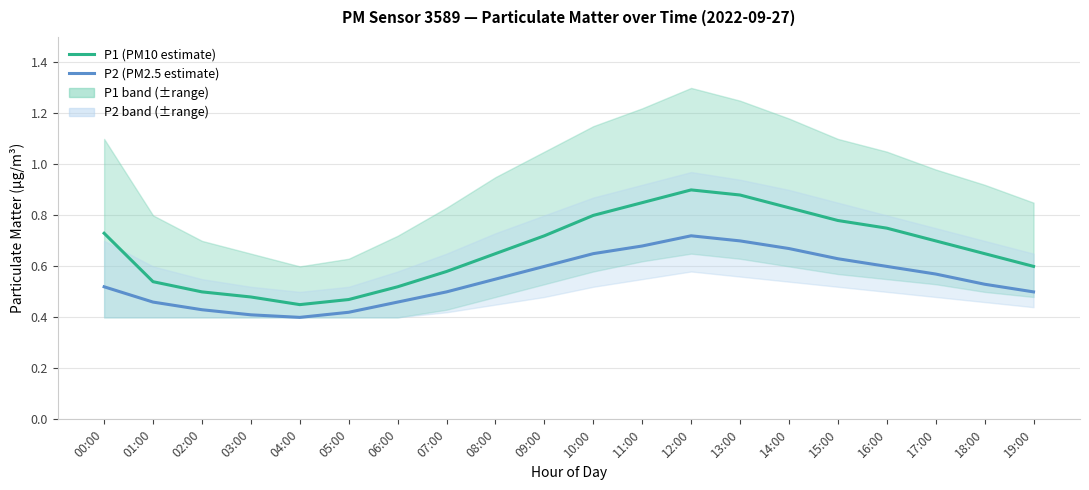

Count the P2 (PM2.5 estimate) values in the range 0 to 1.

20